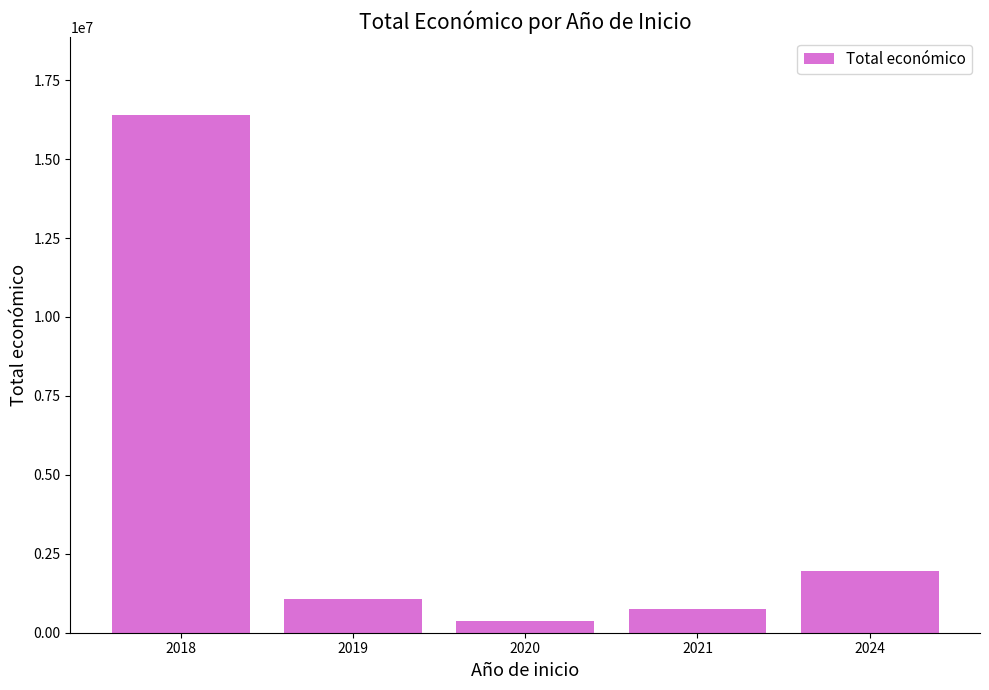

Reading left to right, extract all data points from this chart.

2018=16401214.4	2019=1055990.3	2020=363424.6	2021=766327.2	2024=1951542.0